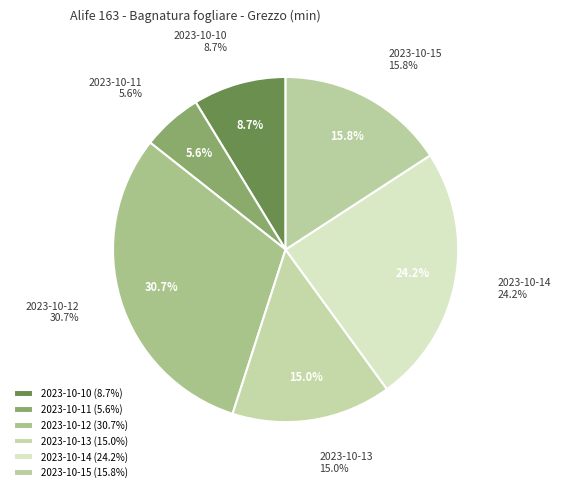

To the nearest percent, what portion does 2023-10-11 represent?

6%